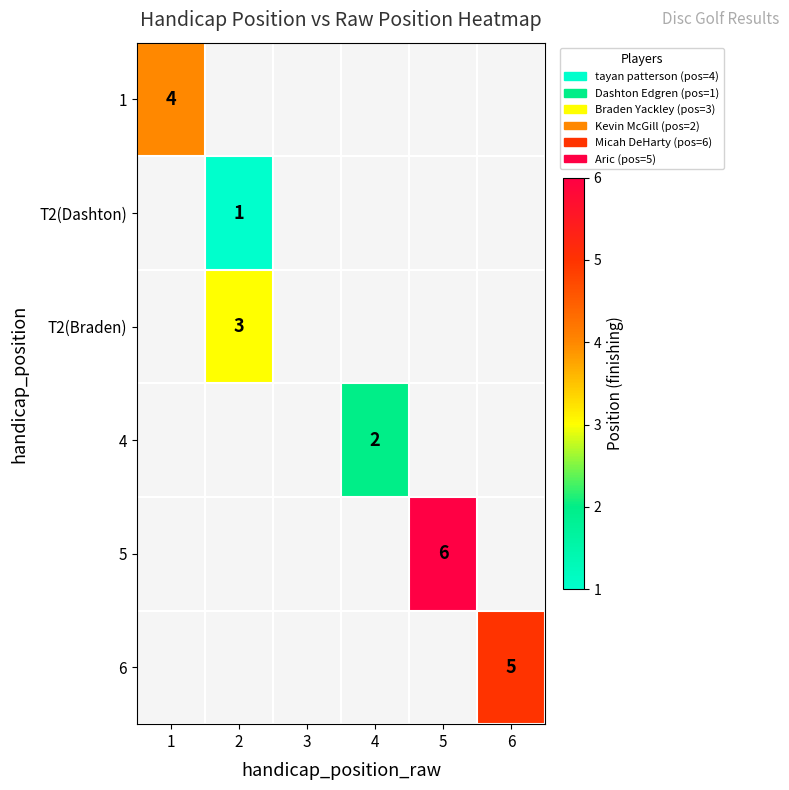

At which category does the chart reach its minimum across all series?

2